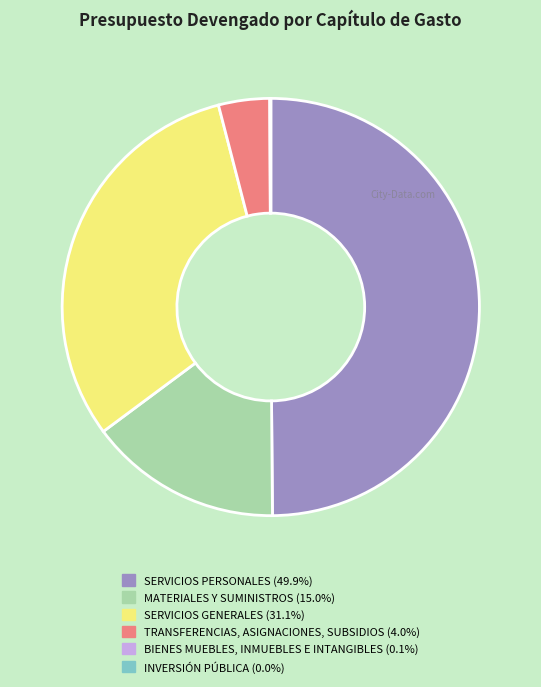

What is the largest slice in the pie chart?

SERVICIOS PERSONALES